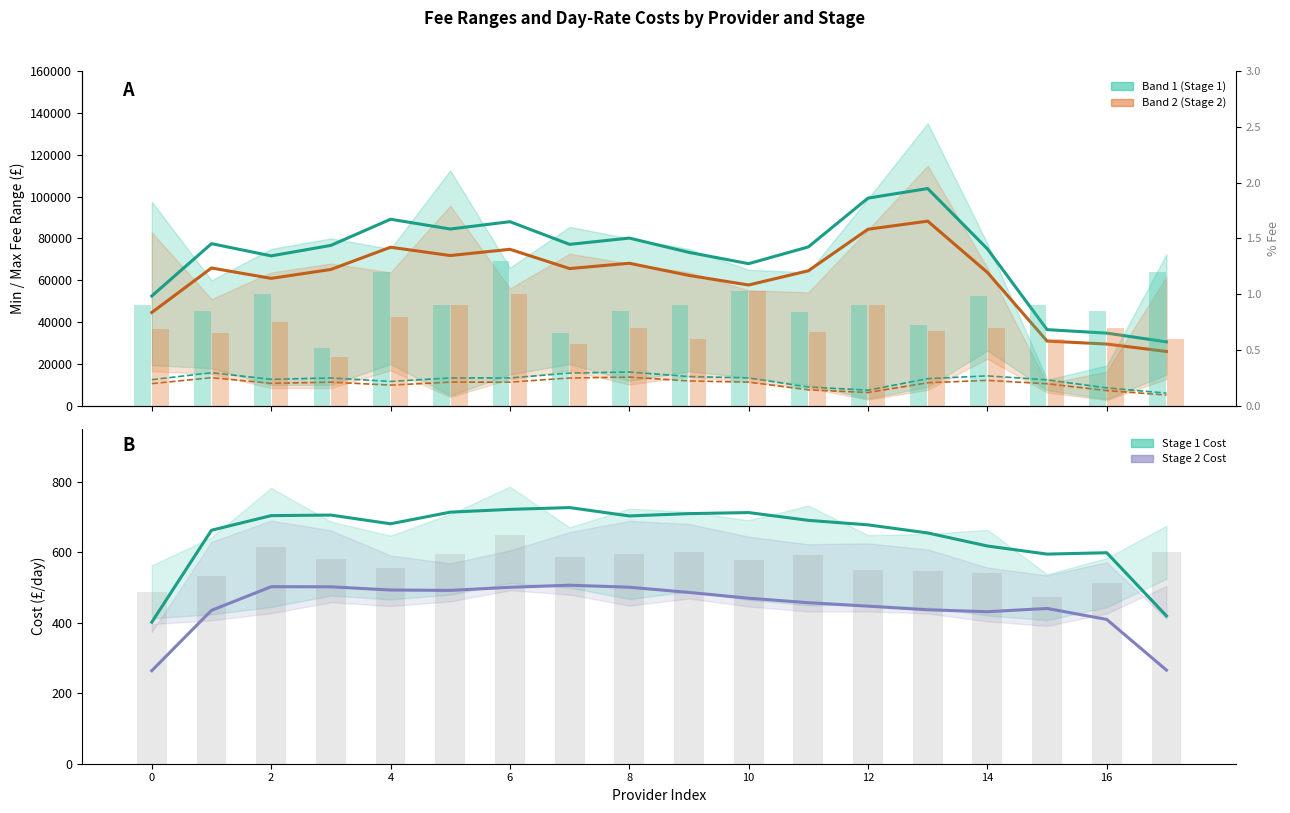

What is the minimum value for Band 1 Max?

30583.3